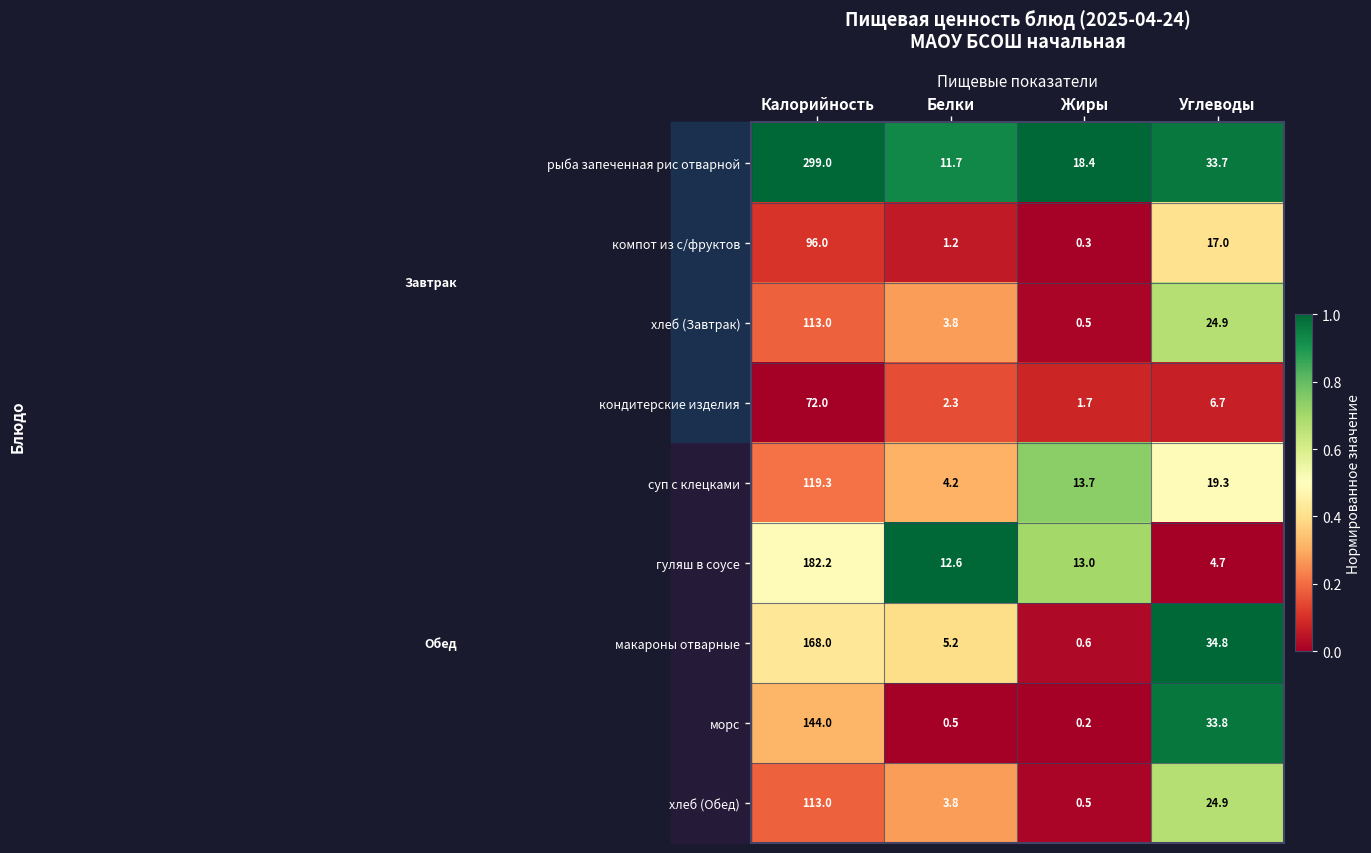

What is the difference between the хлеб (Обед) values at Жиры and Углеводы?

24.4